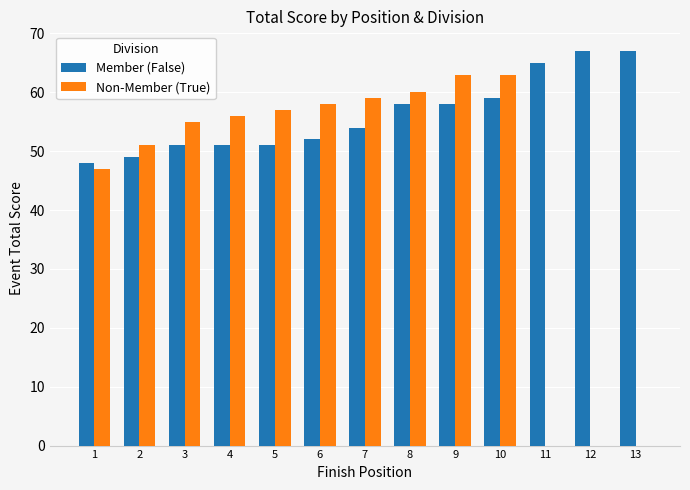

What is the sum of the Member (False) values at 11 and 1?

113